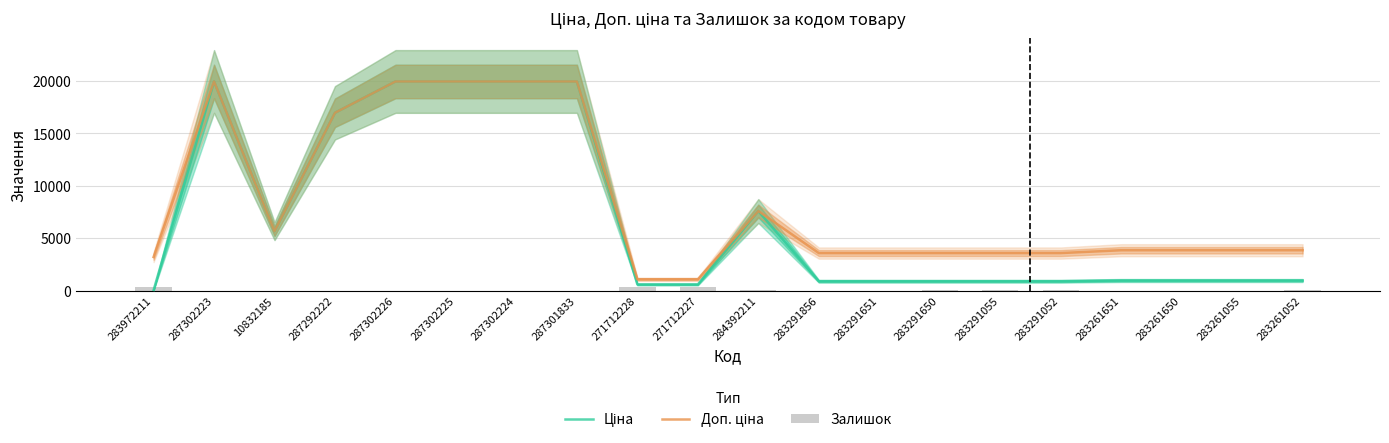

Reading left to right, what are all the values shown in this chart?

Ціна: 283972211=32.0	287302223=19964.2	10832185=5673.8	287292222=16976.3	287302226=19964.2	287302225=19964.2	287302224=19964.2	287301833=19964.2	271712228=589.9	271712227=589.9	284392211=7596.5	283291856=895.9	283291651=895.9	283291650=895.9	283291055=895.9	283291052=895.9	283261651=963.5	283261650=963.5	283261055=963.5	283261052=963.5
Доп. ціна: 283972211=3205.0	287302223=19964.2	10832185=5673.8	287292222=16976.3	287302226=19964.2	287302225=19964.2	287302224=19964.2	287301833=19964.2	271712228=1081.7	271712227=1081.7	284392211=7596.5	283291856=3583.6	283291651=3583.6	283291650=3583.6	283291055=3583.6	283291052=3583.6	283261651=3854.0	283261650=3854.0	283261055=3854.0	283261052=3854.0
Залишок: 283972211=360.0	287302223=7.0	10832185=3.0	287292222=1.0	287302226=7.0	287302225=5.0	287302224=3.0	287301833=0.0	271712228=334.0	271712227=374.0	284392211=44.0	283291856=9.0	283291651=7.0	283291650=43.0	283291055=12.0	283291052=27.0	283261651=9.0	283261650=6.0	283261055=7.0	283261052=13.0